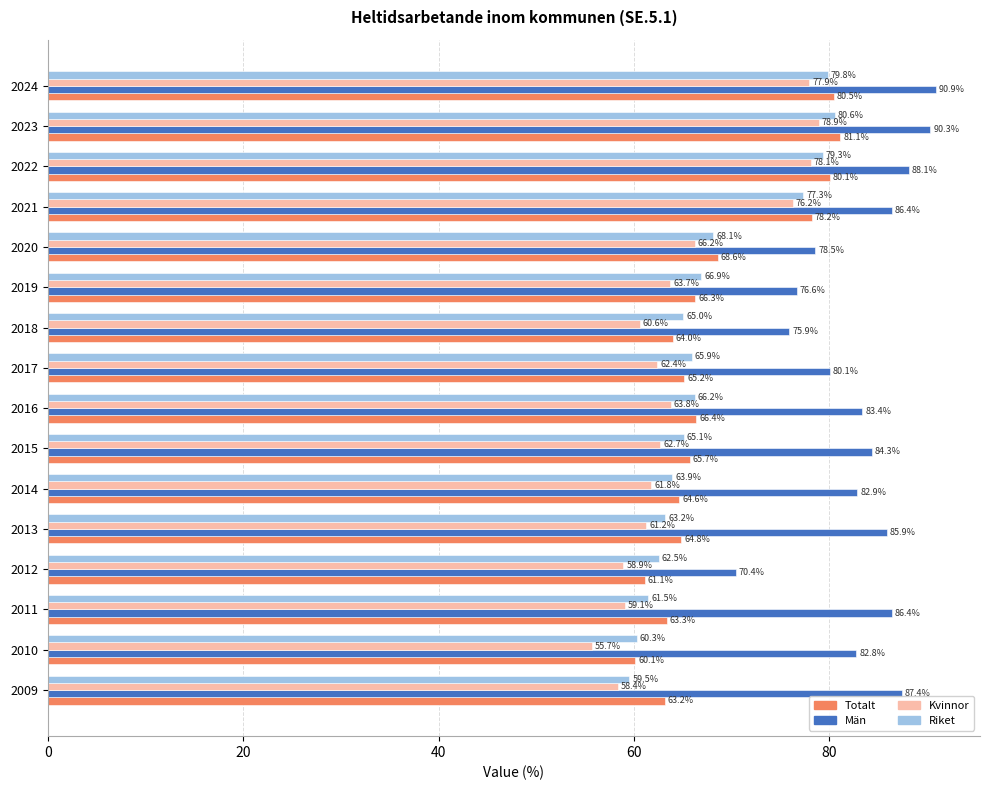

The Riket series shows 79.8 at 2024. True or false?

True